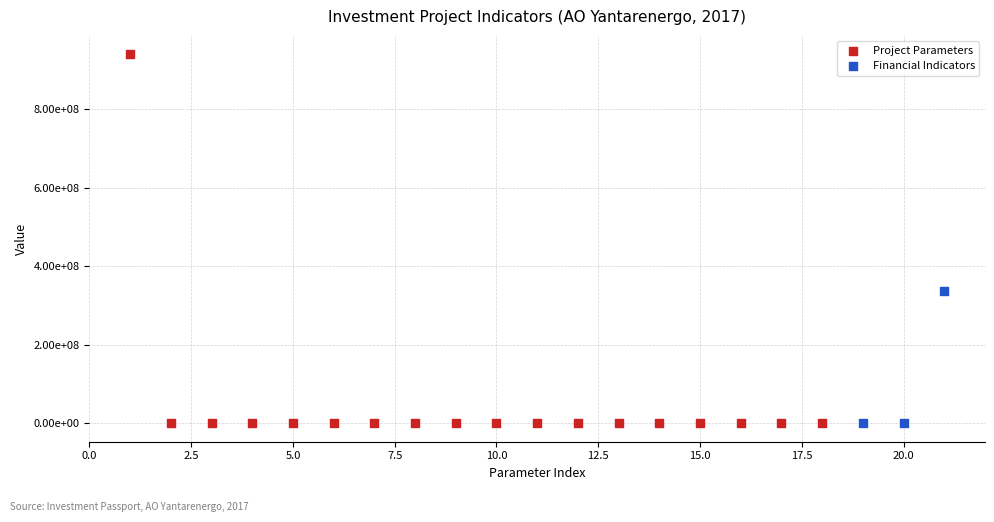

What are all the series names shown in the legend?

Project Parameters, Financial Indicators